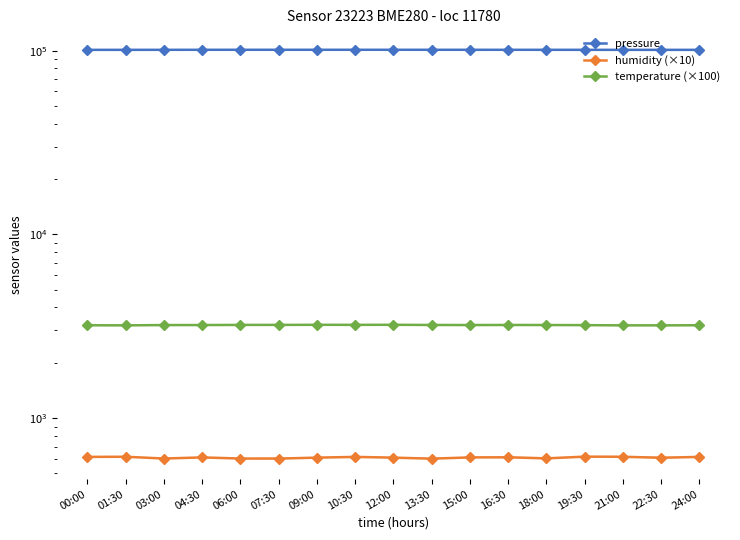

What is the label of the 2nd point from the right?

22:30